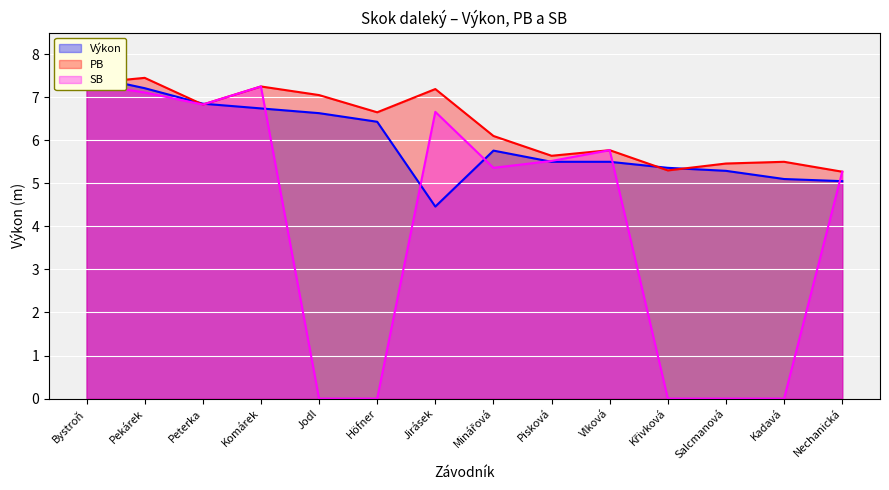

Where is the first local maximum for PB?

Pekárek